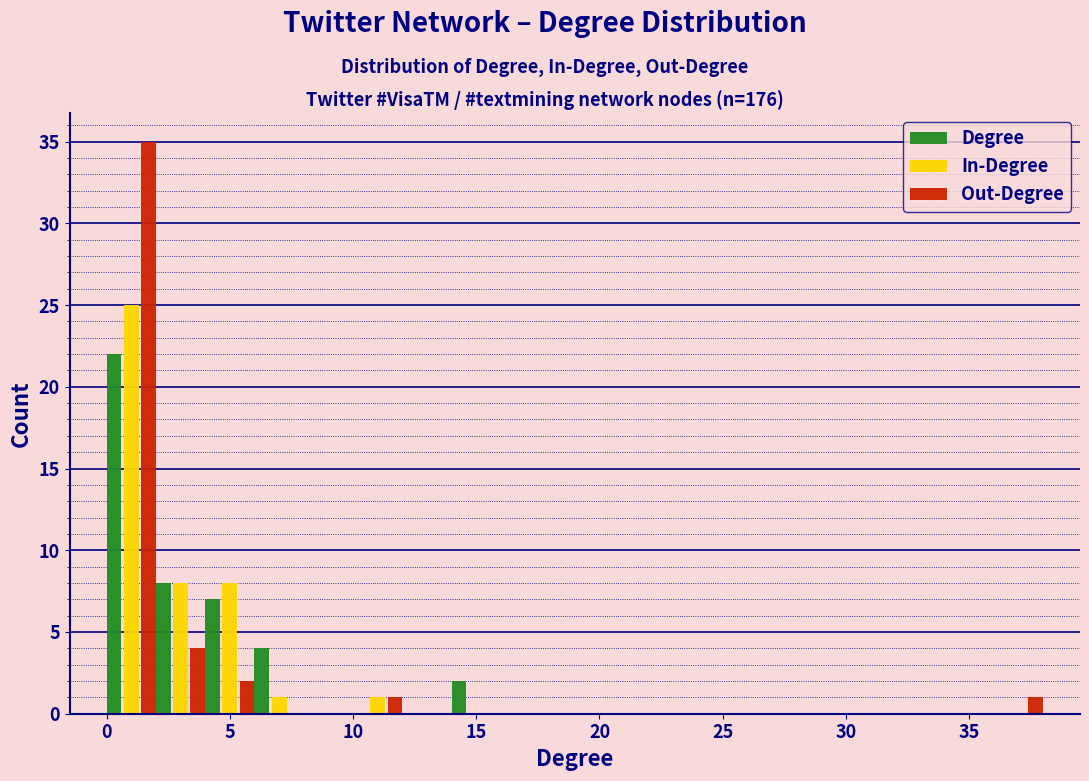

Reading left to right, list every range on the x-axis with the height of the bar of each series over it. The values are not printed on the chart, so give them approximately, as read against the axis.

0 to 2: Degree=22	In-Degree=25	Out-Degree=35
2 to 4: Degree=8	In-Degree=8	Out-Degree=4
4 to 6: Degree=7	In-Degree=8	Out-Degree=2
6 to 8: Degree=4	In-Degree=1	Out-Degree=0
8 to 10: Degree=0	In-Degree=0	Out-Degree=0
10 to 12: Degree=0	In-Degree=1	Out-Degree=1
12 to 14: Degree=0	In-Degree=0	Out-Degree=0
14 to 16: Degree=2	In-Degree=0	Out-Degree=0
16 to 18: Degree=0	In-Degree=0	Out-Degree=0
18 to 20: Degree=0	In-Degree=0	Out-Degree=0
20 to 22: Degree=0	In-Degree=0	Out-Degree=0
22 to 24: Degree=0	In-Degree=0	Out-Degree=0
24 to 26: Degree=0	In-Degree=0	Out-Degree=0
26 to 28: Degree=0	In-Degree=0	Out-Degree=0
28 to 30: Degree=0	In-Degree=0	Out-Degree=0
30 to 32: Degree=0	In-Degree=0	Out-Degree=0
32 to 34: Degree=0	In-Degree=0	Out-Degree=0
34 to 36: Degree=0	In-Degree=0	Out-Degree=0
36 to 38: Degree=0	In-Degree=0	Out-Degree=1